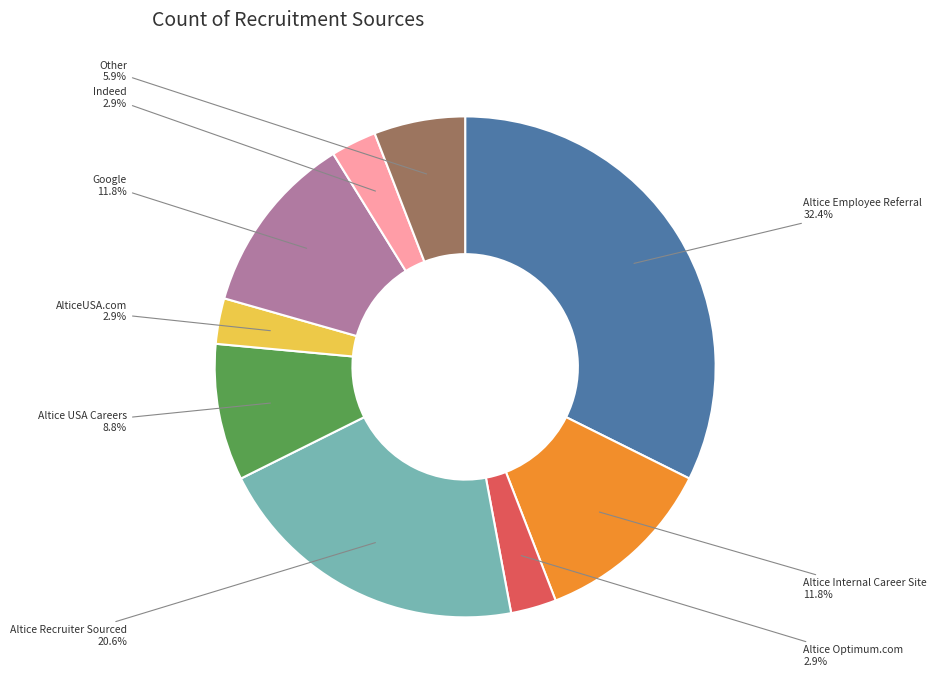

Is there any slice that represents more than half of the pie?

No